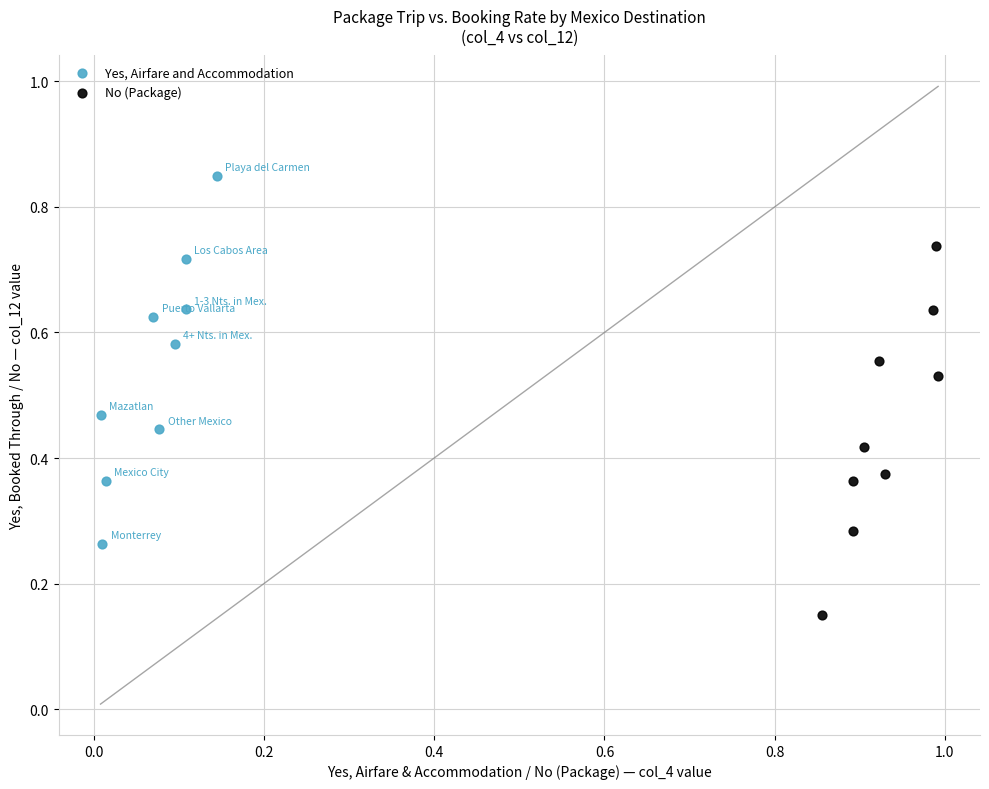

Which series contains the highest Y value?

Yes, Airfare and Accommodation